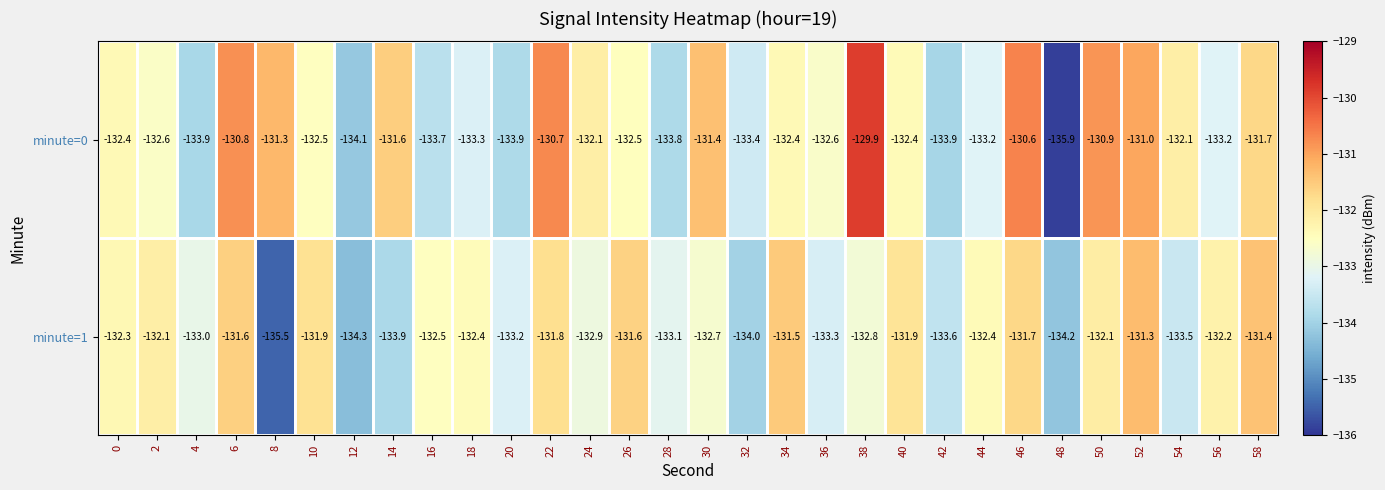

What is the highest value of the minute=0 series?

-129.9